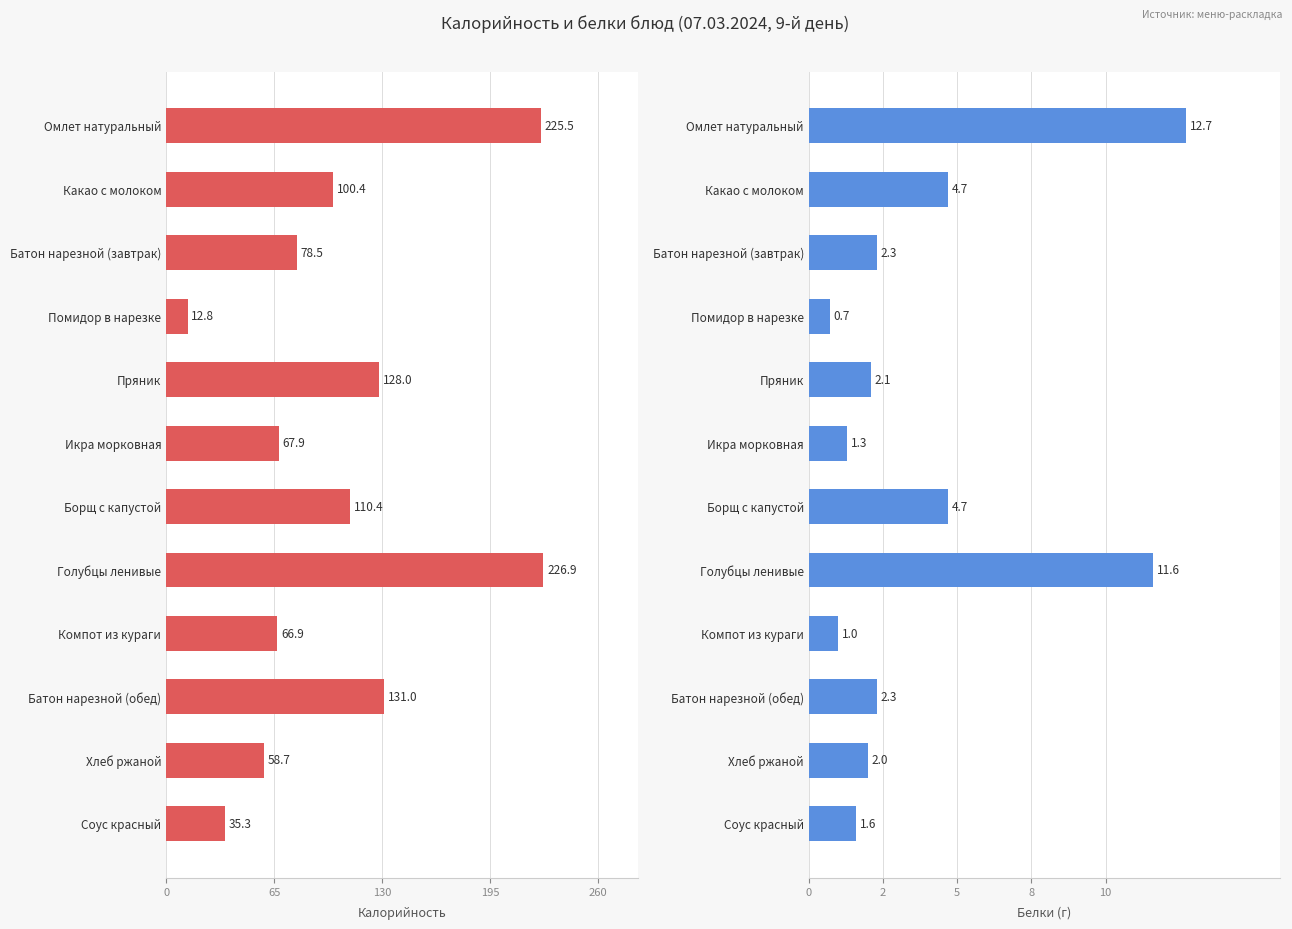

True or false: Белки (г) has a value of 2.3 at Батон нарезной (завтрак).

True